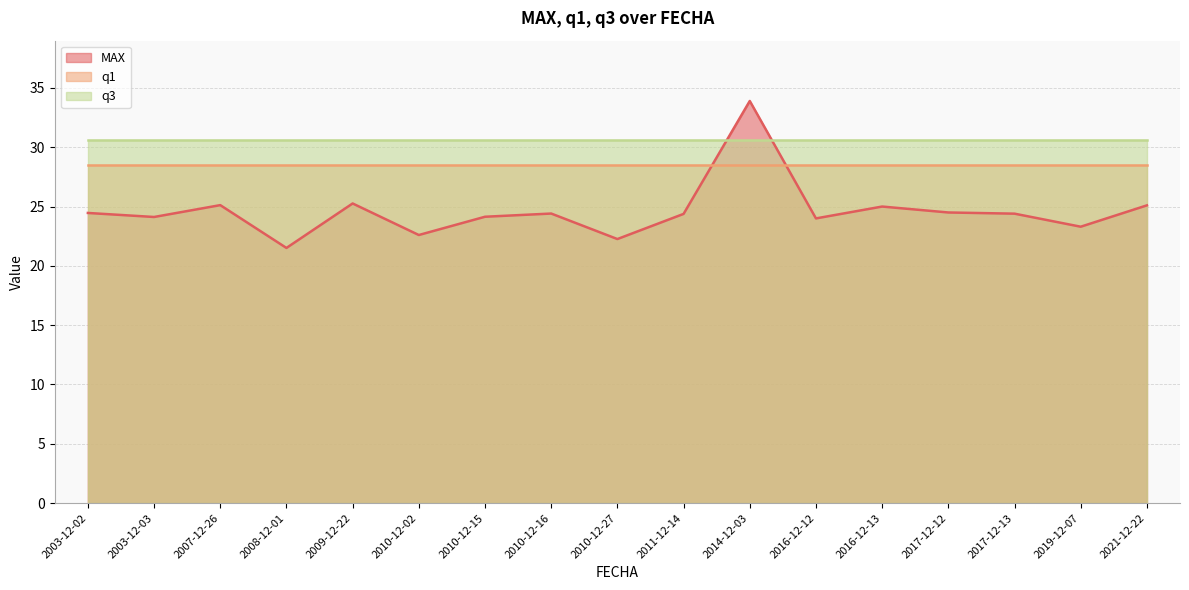

Which has a higher value, 2014-12-03 or 2007-12-26?

2014-12-03